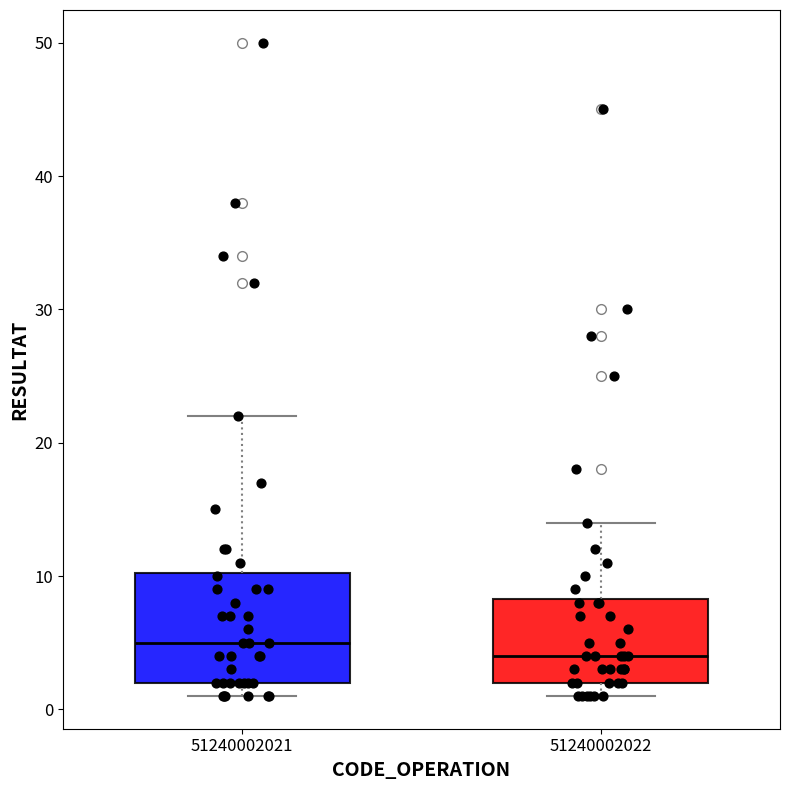

Reading left to right, read every box against the y-axis: the position of its median line, the range the box covers, and the ends of its whiskers. The values are not printed on the chart, so give them approximately, as read against the axis.

51240002021: median 5, box 2 to 10, whiskers 1 to 22
51240002022: median 4, box 2 to 8, whiskers 1 to 14